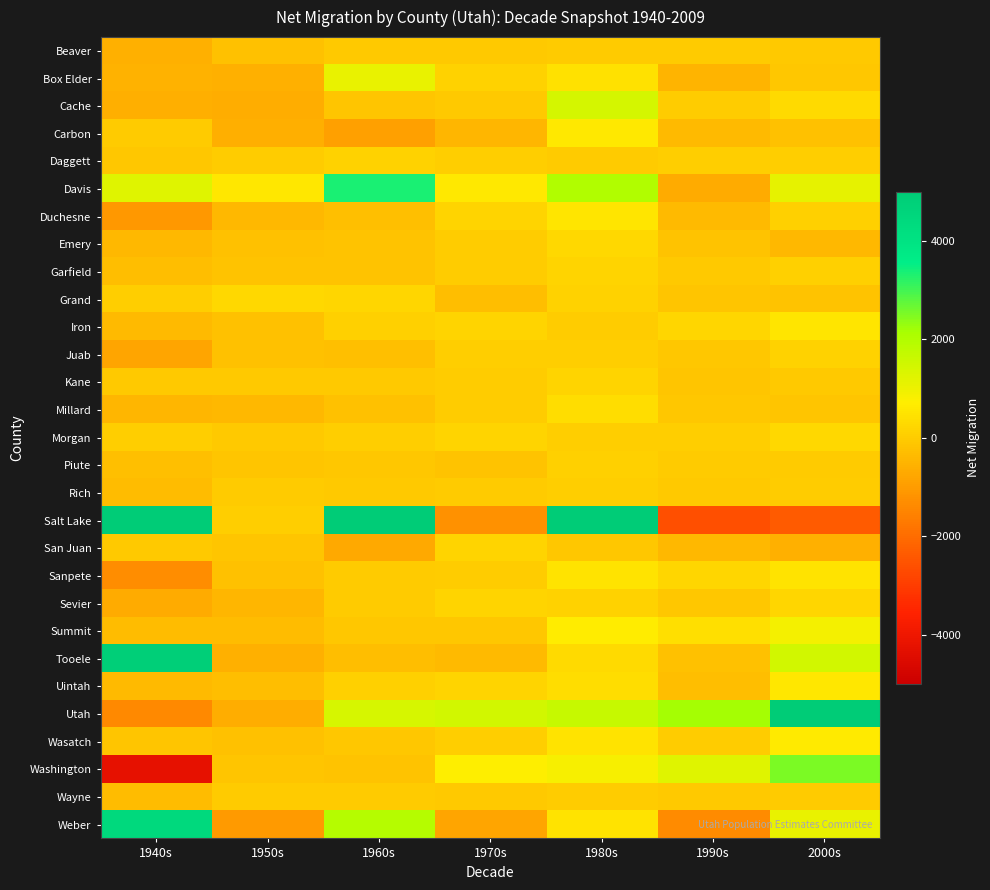

Reading left to right, transcribe all the data shown in this chart.

Beaver: 1940s=-585	1950s=-196	1960s=-54	1970s=-75	1980s=-18	1990s=-37	2000s=-46
Box Elder: 1940s=-544	1950s=-565	1960s=1074	1970s=125	1980s=462	1990s=-495	2000s=-104
Cache: 1940s=-594	1950s=-649	1960s=-145	1970s=-77	1980s=1433	1990s=26	2000s=287
Carbon: 1940s=-10	1950s=-600	1960s=-911	1970s=-442	1980s=623	1990s=-384	2000s=-232
Daggett: 1940s=-100	1950s=1	1960s=131	1970s=41	1980s=-28	1990s=48	2000s=40
Davis: 1940s=1249	1950s=568	1960s=3358	1970s=620	1980s=2030	1990s=-675	2000s=1098
Duchesne: 1940s=-1058	1950s=-419	1960s=-257	1970s=186	1980s=514	1990s=-367	2000s=104
Emery: 1940s=-409	1950s=-204	1960s=-189	1970s=15	1980s=257	1990s=-186	2000s=-421
Garfield: 1940s=-292	1950s=-184	1960s=-184	1970s=26	1980s=176	1990s=-62	2000s=103
Grand: 1940s=64	1950s=242	1960s=223	1970s=-308	1980s=154	1990s=-155	2000s=-187
Iron: 1940s=-366	1950s=-218	1960s=98	1970s=189	1980s=15	1990s=197	2000s=514
Juab: 1940s=-801	1950s=-208	1960s=-258	1970s=41	1980s=48	1990s=-104	2000s=146
Kane: 1940s=-51	1950s=-55	1960s=-74	1970s=27	1980s=165	1990s=-156	2000s=-62
Millard: 1940s=-466	1950s=-413	1960s=-210	1970s=13	1980s=359	1990s=-98	2000s=-127
Morgan: 1940s=60	1950s=-71	1960s=47	1970s=192	1980s=71	1990s=44	2000s=238
Piute: 1940s=-257	1950s=-124	1960s=-117	1970s=-164	1980s=94	1990s=-32	2000s=-7
Rich: 1940s=-323	1950s=-5	1960s=-78	1970s=-23	1980s=43	1990s=-50	2000s=10
Salt Lake: 1940s=14356	1950s=51	1960s=5635	1970s=-1246	1980s=12811	1990s=-2584	2000s=-2361
San Juan: 1940s=-71	1950s=-120	1960s=-726	1970s=185	1980s=-84	1990s=-422	2000s=-560
Sanpete: 1940s=-1300	1950s=-197	1960s=-28	1970s=29	1980s=473	1990s=197	2000s=491
Sevier: 1940s=-686	1950s=-452	1960s=-39	1970s=169	1980s=145	1990s=-84	2000s=232
Summit: 1940s=-351	1950s=-318	1960s=-86	1970s=-95	1980s=697	1990s=392	2000s=875
Tooele: 1940s=4827	1950s=-557	1960s=-276	1970s=-366	1980s=276	1990s=-207	2000s=1467
Uintah: 1940s=-372	1950s=-281	1960s=104	1970s=191	1980s=367	1990s=-275	2000s=547
Utah: 1940s=-1388	1950s=-637	1960s=1390	1970s=1451	1980s=1653	1990s=2164	2000s=5108
Wasatch: 1940s=-144	1950s=-229	1960s=-93	1970s=74	1980s=472	1990s=10	2000s=648
Washington: 1940s=-4239	1950s=-140	1960s=-194	1970s=704	1980s=827	1990s=1223	2000s=2526
Wayne: 1940s=-343	1950s=-38	1960s=-35	1970s=-61	1980s=6	1990s=-51	2000s=-4
Weber: 1940s=4425	1950s=-1051	1960s=1941	1970s=-809	1980s=495	1990s=-1357	2000s=1087